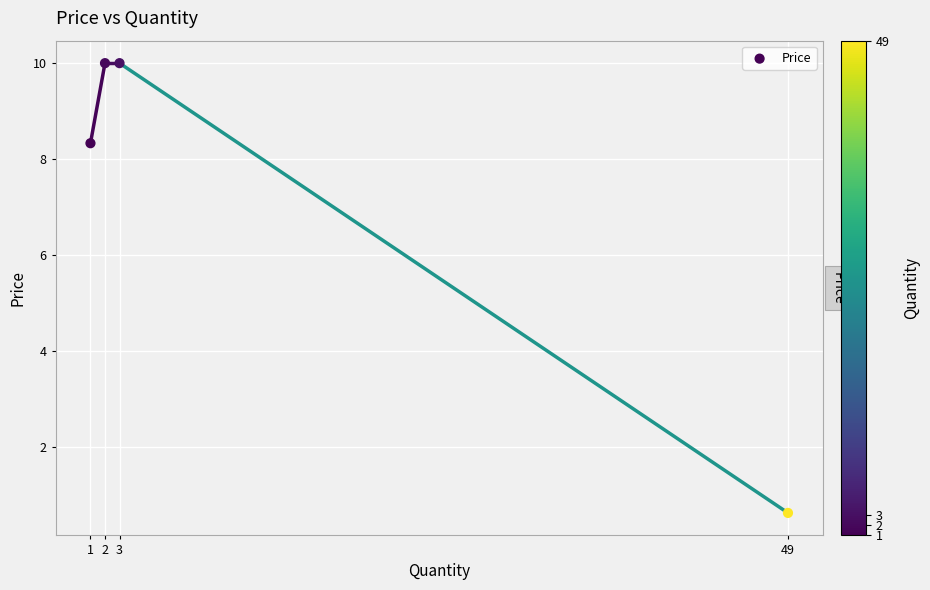

What Y value in the scatter plot is closest to 5?

8.3